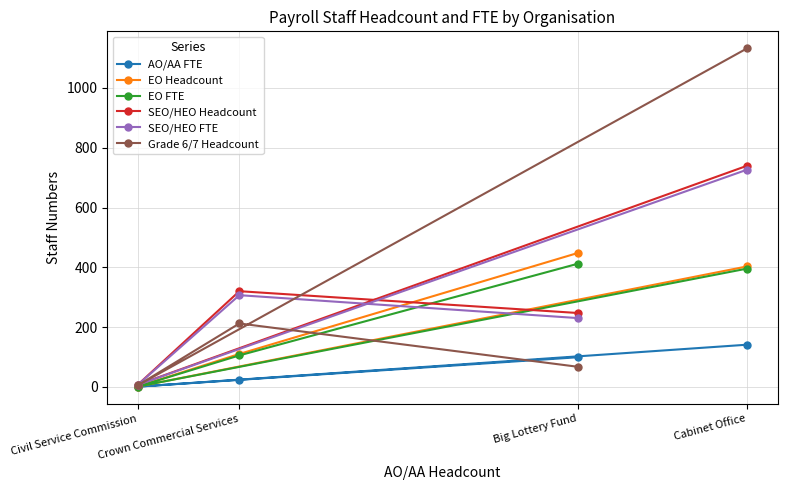

What position from the left is Big Lottery Fund?

3